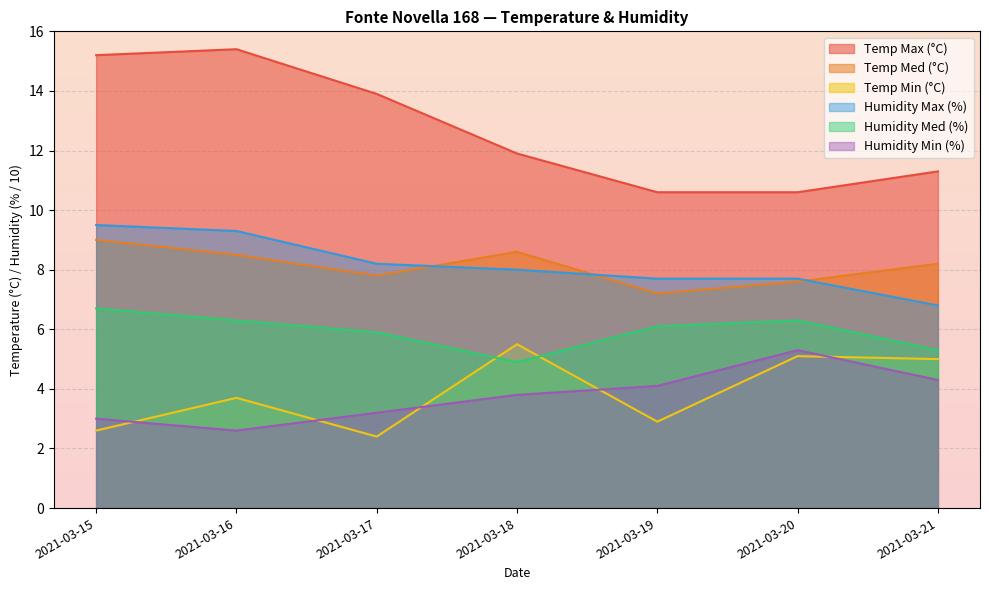

Does the chart display data point markers on the line(s)?

No